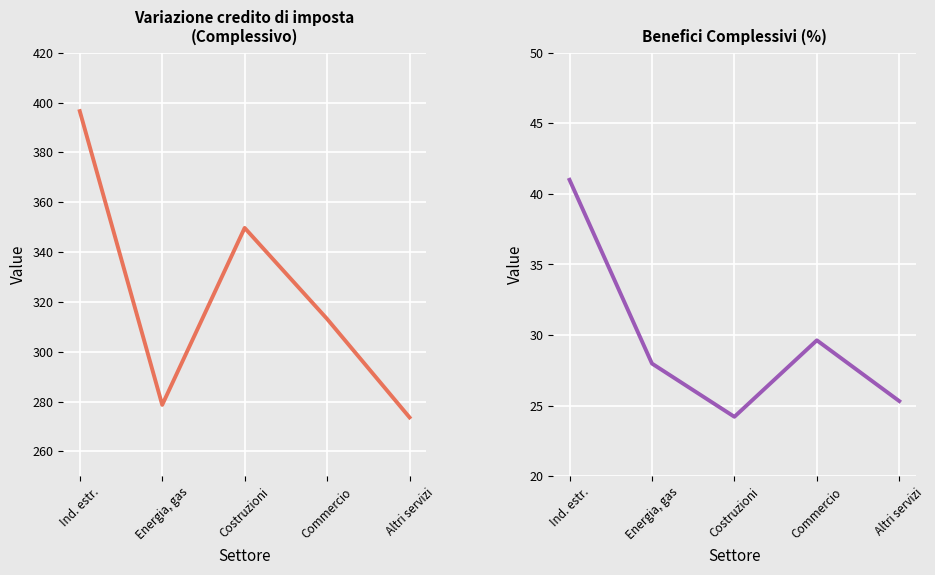

What is the total value across all series at Costruzioni?

373.9